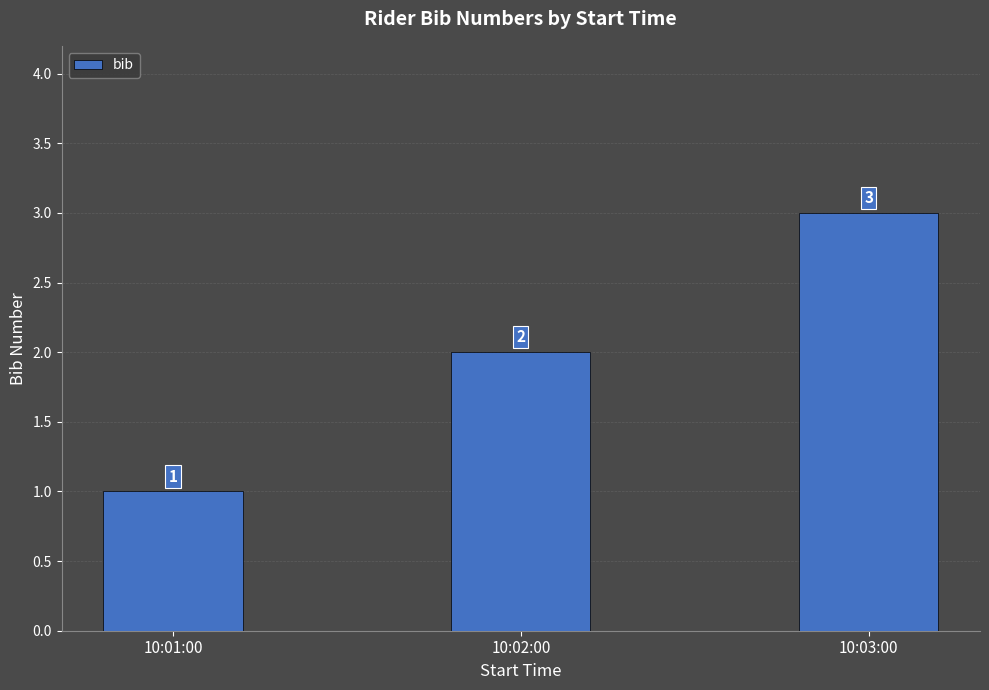

Reading left to right, transcribe all the data shown in this chart.

10:01:00=1	10:02:00=2	10:03:00=3